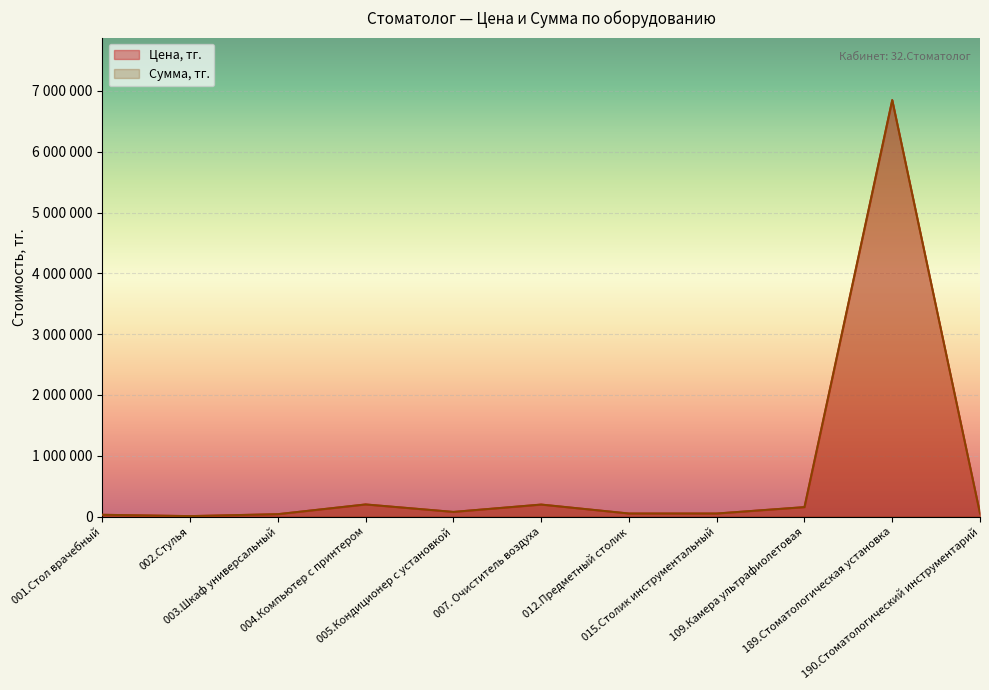

Where is Цена, тг. nearest to the value 3429000?

004.Компьютер с принтером